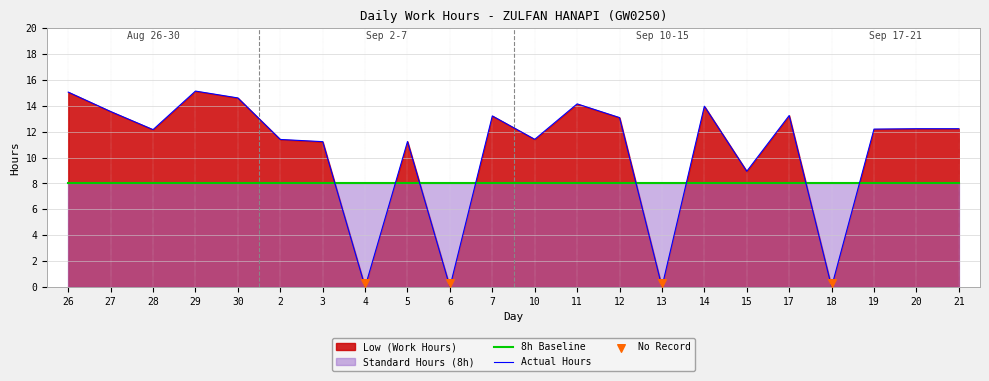

Between 29 and 20, which is larger?

29